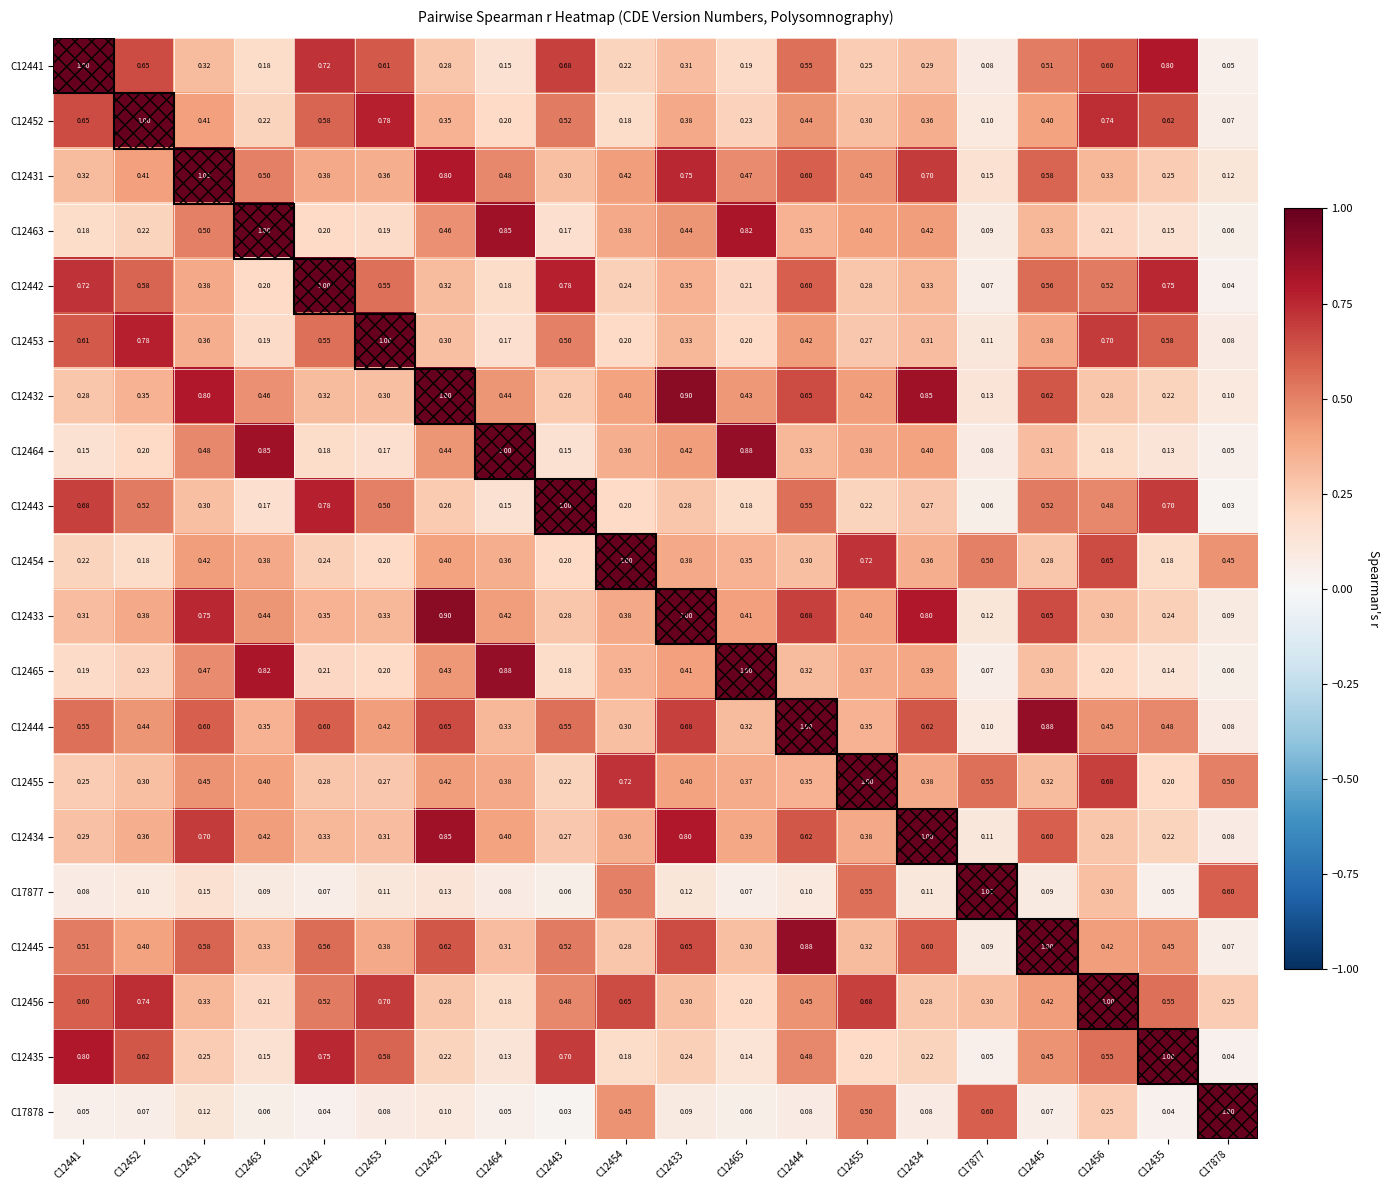

Is the value of C12432 at C17877 greater than the value of C12434 at C17877?

Yes